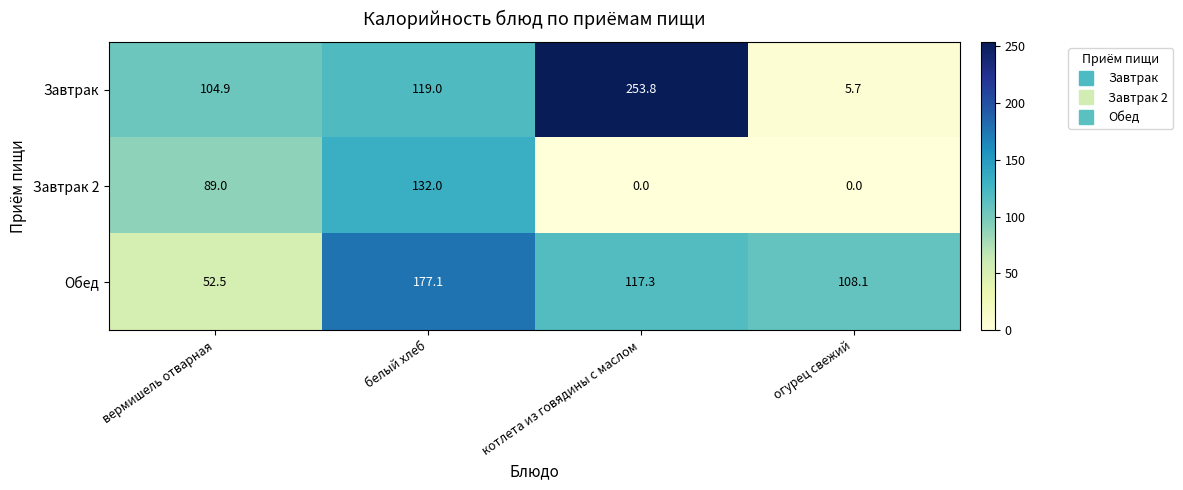

List the series in order of their peak value, lowest first.

Завтрак 2, Обед, Завтрак